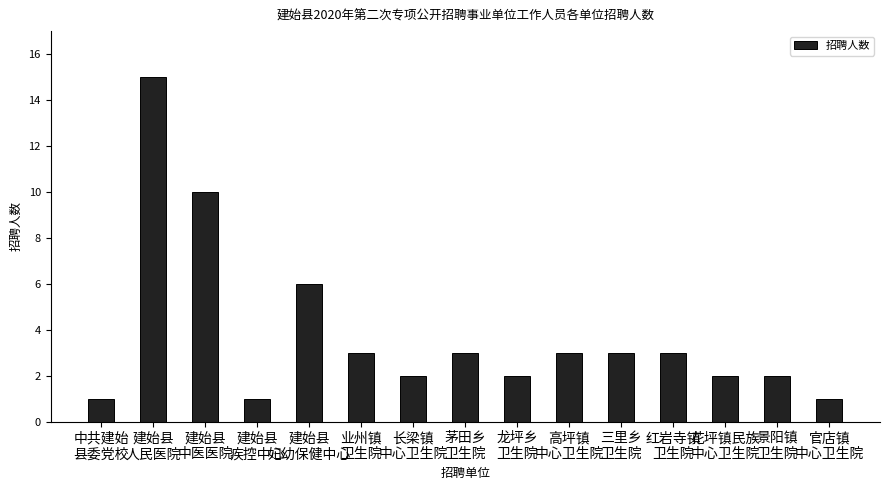

At which label does the data first exceed 3?

建始县
人民医院